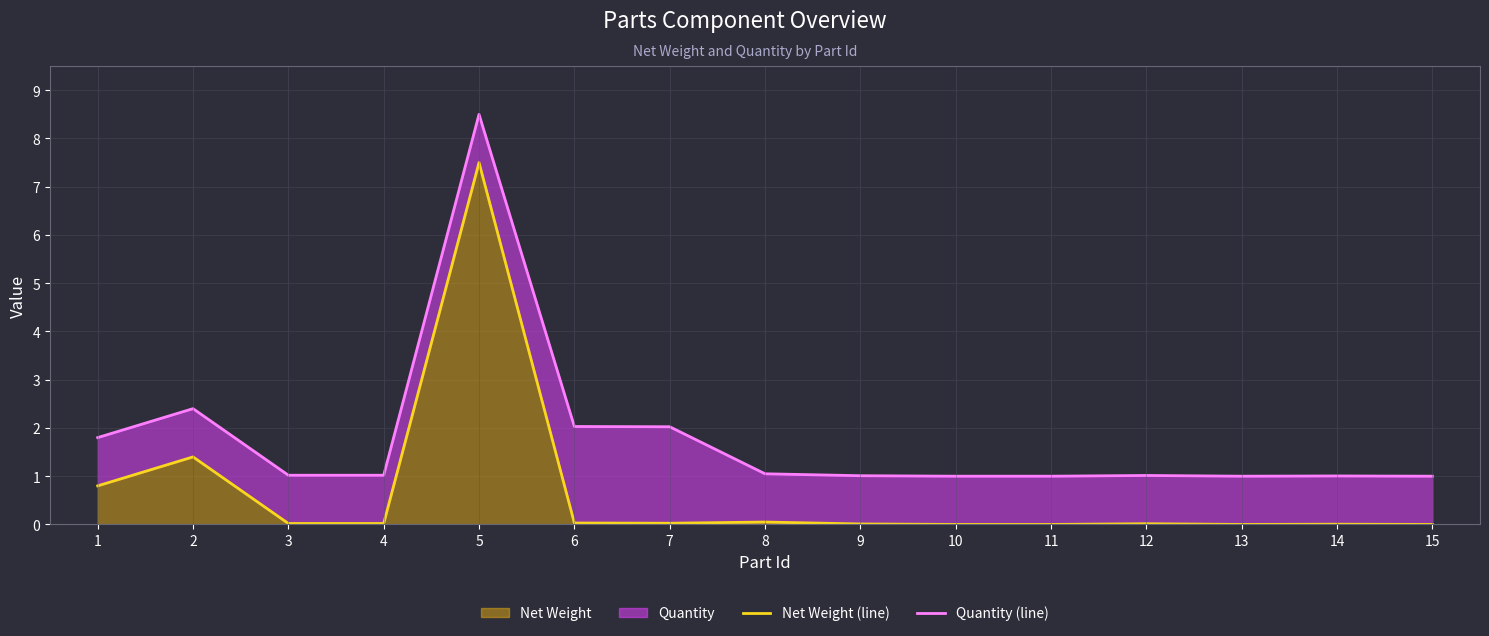

Is the value of Quantity (line) at 6 greater than the value of Net Weight (line) at 2?

Yes